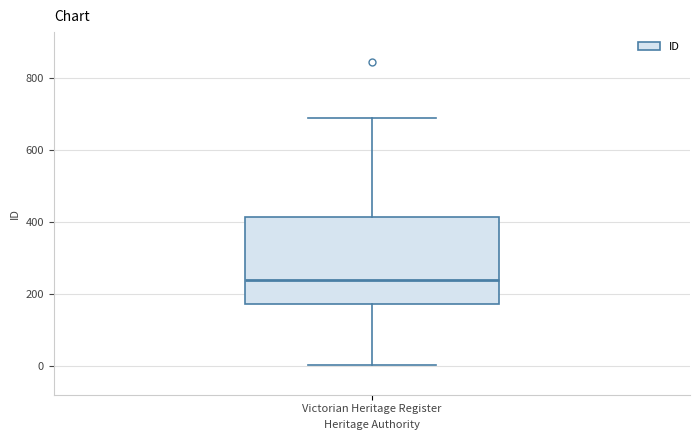

Where is the upper edge of the box for Victorian Heritage Register on the y-axis? The values are not printed on the chart, so give them approximately, as read against the axis.

420